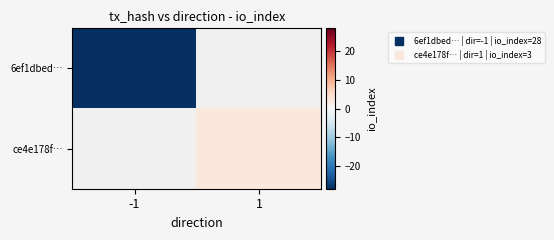

Read the 6ef1dbed… value at -1.

-28.0